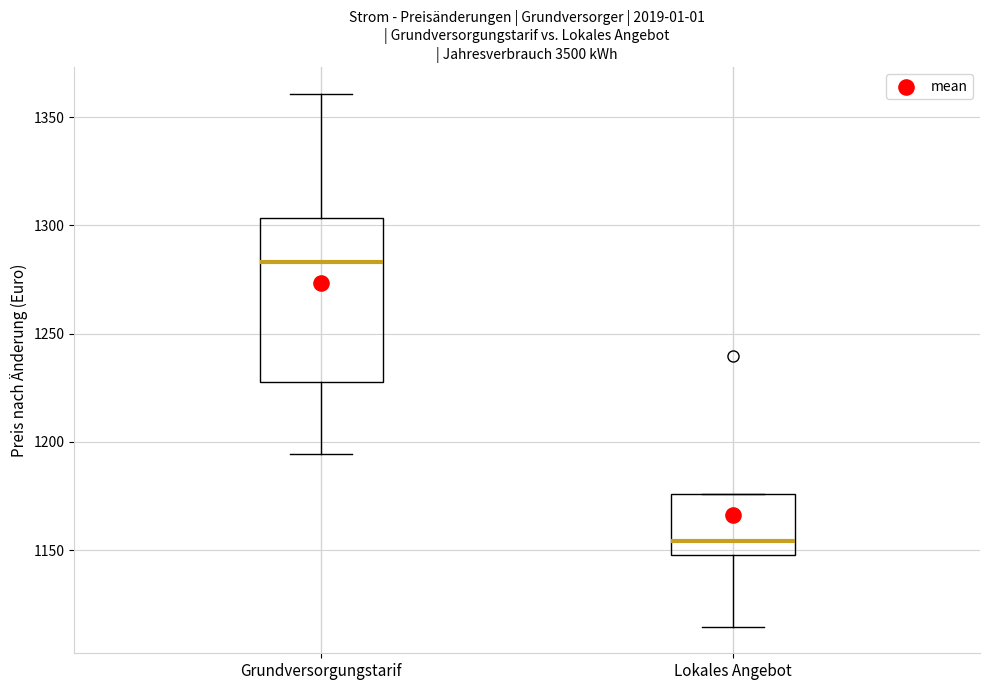

Which box's median line is the highest?

Grundversorgungstarif